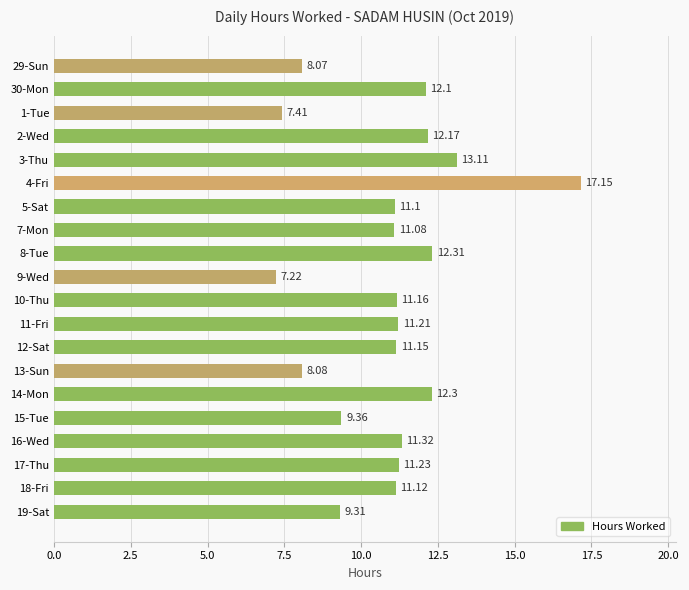

What is the sum of all values?

218.0